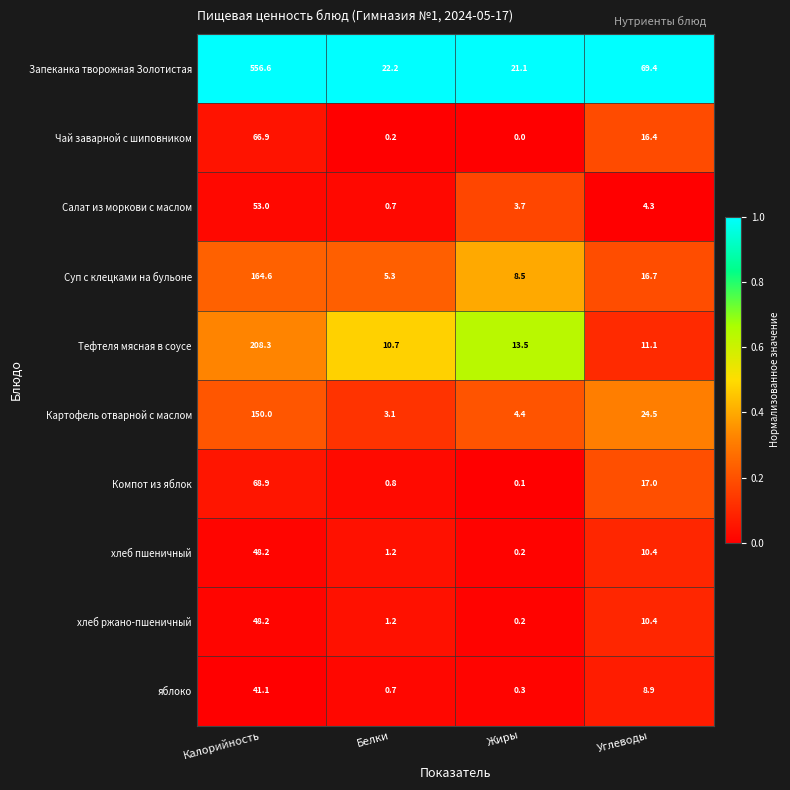

What is the difference between the second highest and second lowest values in the яблоко series?

8.2